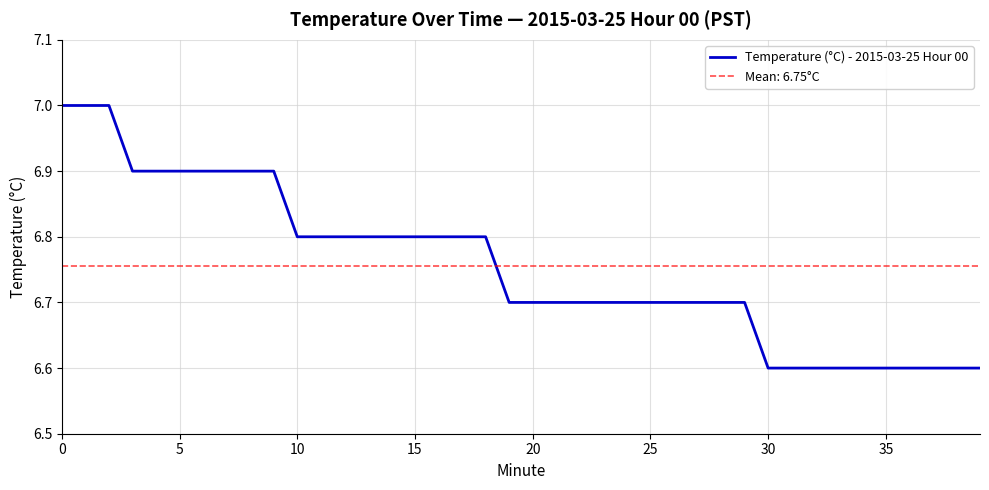

True or false: the data shows 3.0 at 29.

False